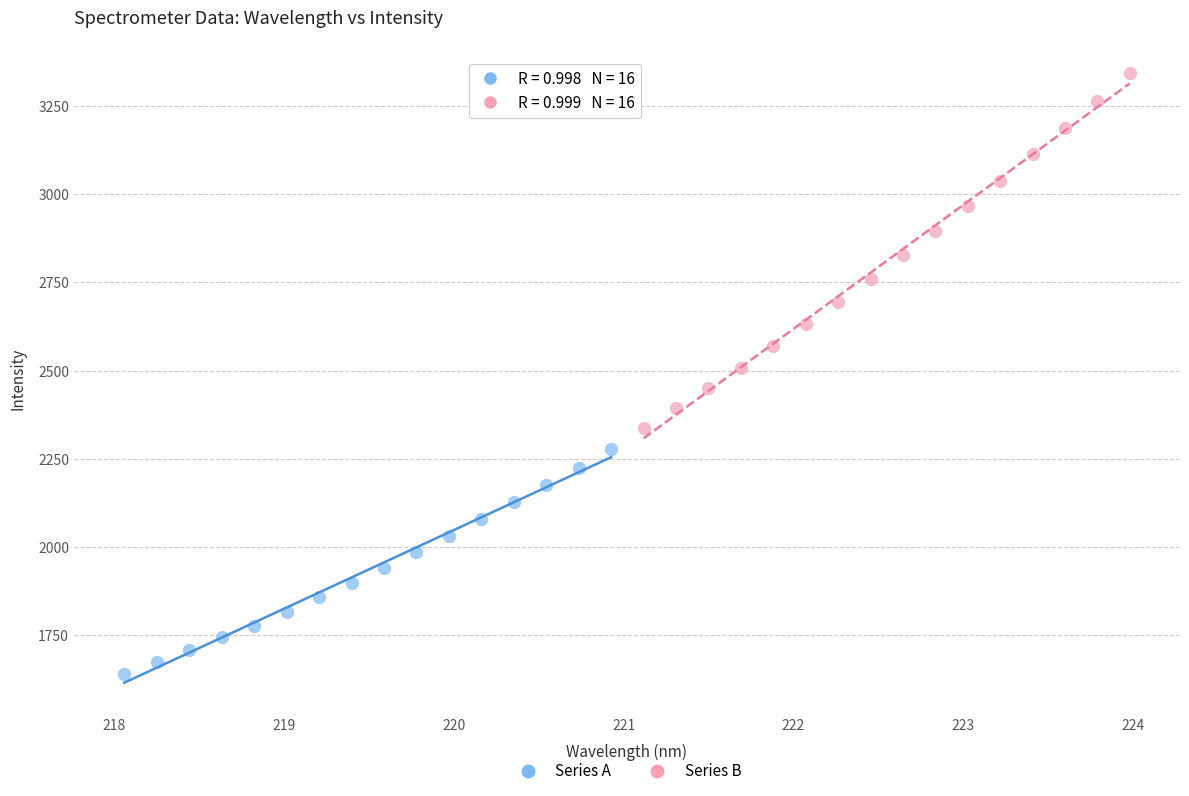

Which series reaches the maximum Y coordinate?

Series B